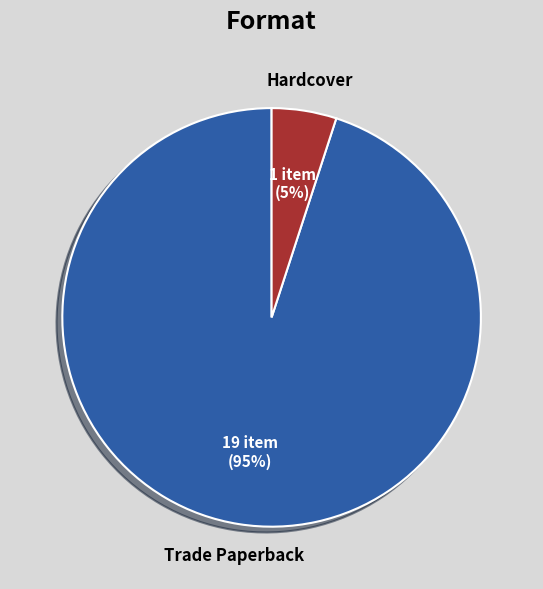

Does any single category account for the majority?

Yes